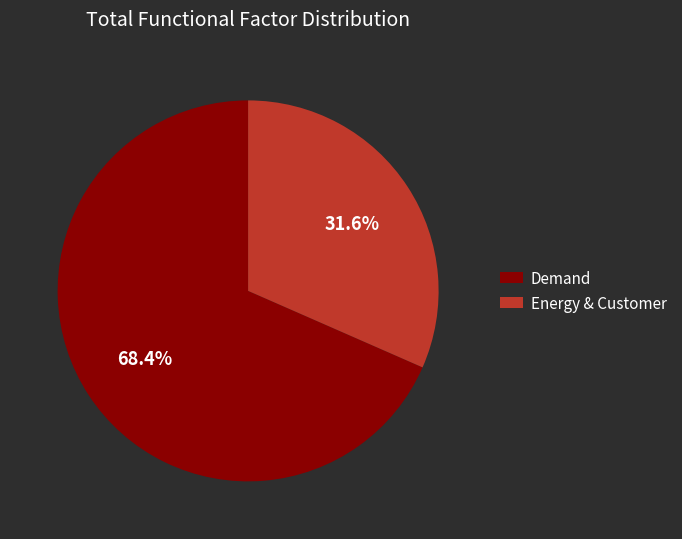

Between Energy & Customer and Demand, which is larger?

Demand